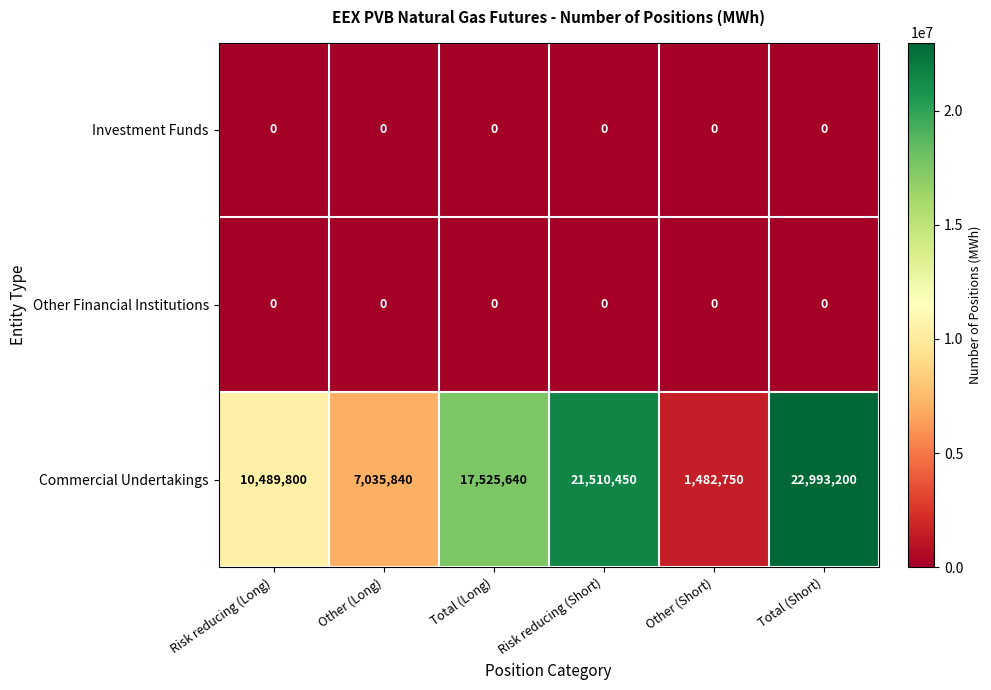

Reading right to left, what are all the values shown in this chart?

Investment Funds: Total (Short)=0	Other (Short)=0	Risk reducing (Short)=0	Total (Long)=0	Other (Long)=0	Risk reducing (Long)=0
Other Financial Institutions: Total (Short)=0	Other (Short)=0	Risk reducing (Short)=0	Total (Long)=0	Other (Long)=0	Risk reducing (Long)=0
Commercial Undertakings: Total (Short)=22993200	Other (Short)=1482750	Risk reducing (Short)=21510450	Total (Long)=17525640	Other (Long)=7035840	Risk reducing (Long)=10489800